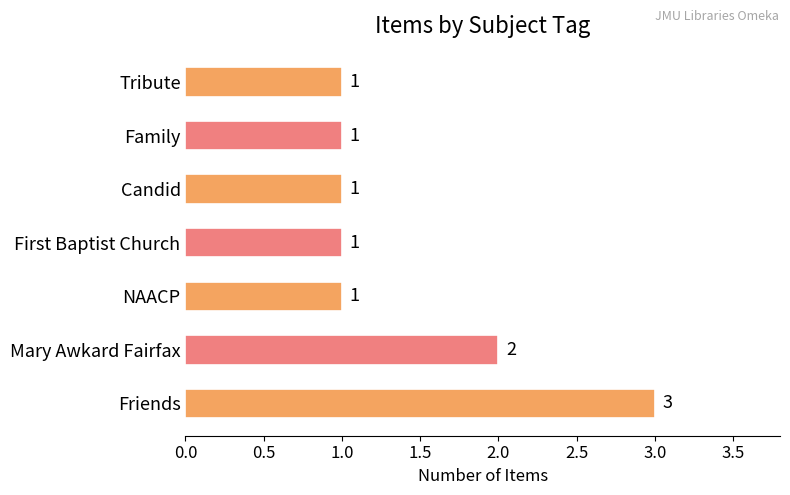

How many bars are there in total?

7